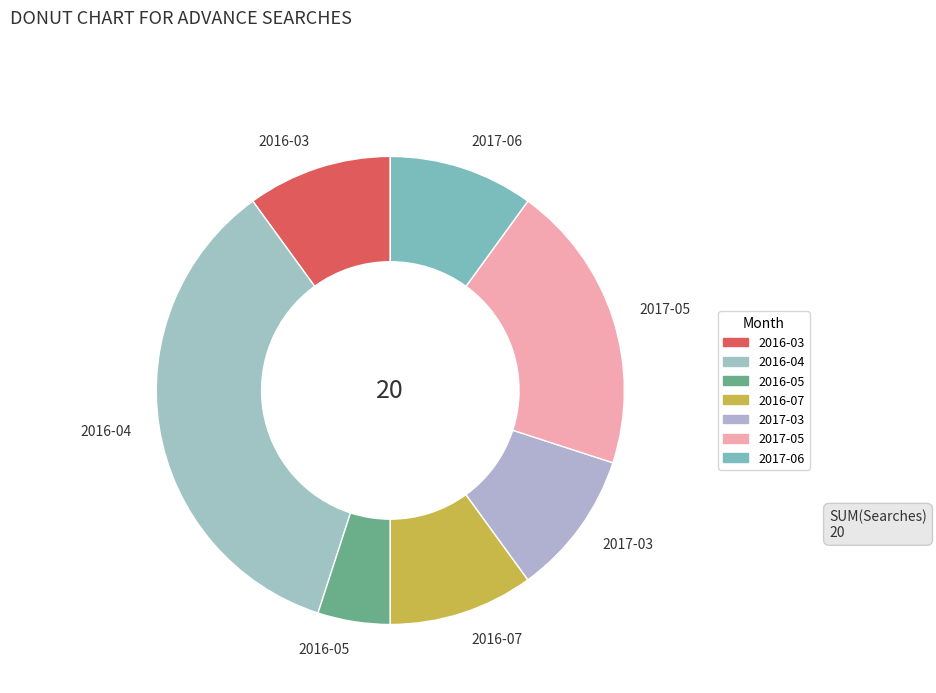

How many segments does this pie chart have?

7